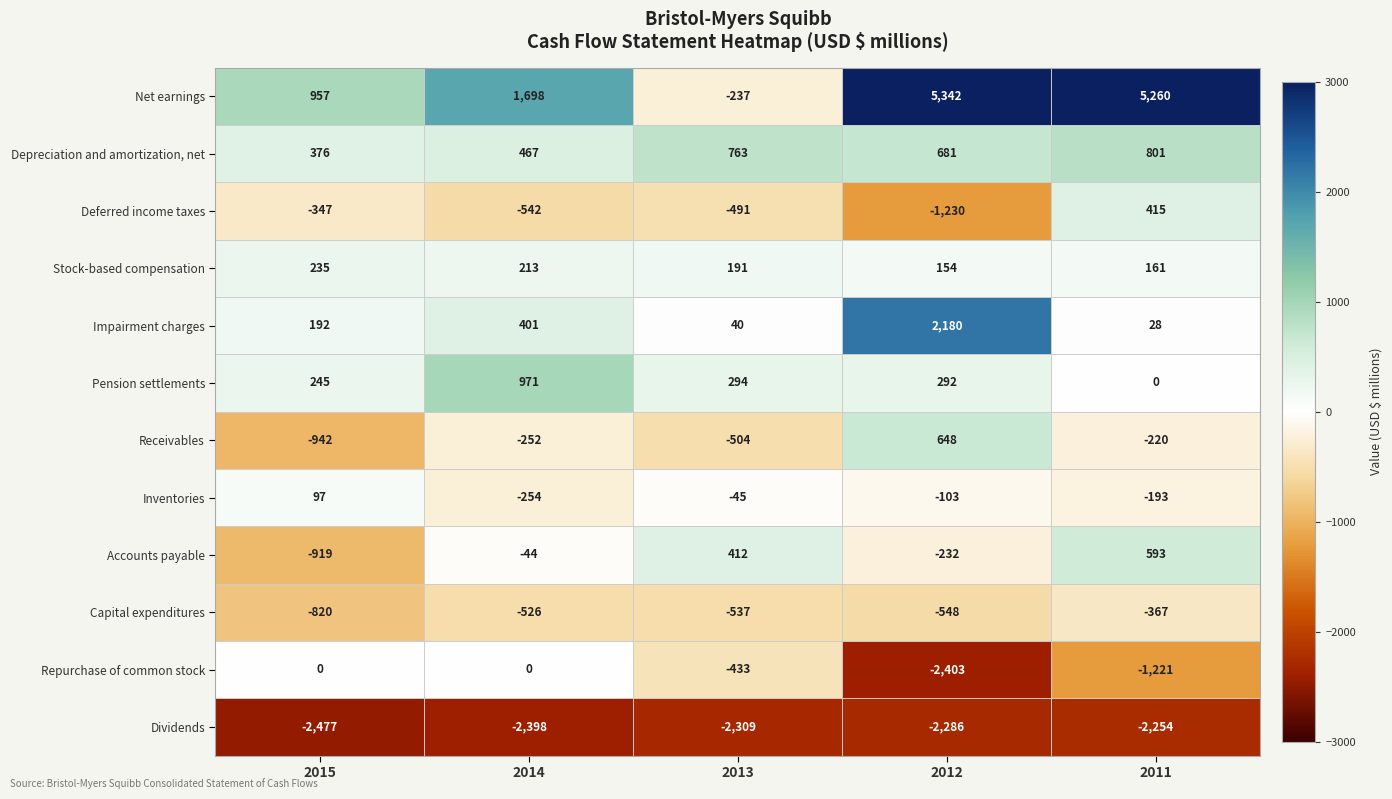

At 2011, list the series in order from largest to smallest.

Net earnings, Depreciation and amortization, net, Accounts payable, Deferred income taxes, Stock-based compensation, Impairment charges, Pension settlements, Inventories, Receivables, Capital expenditures, Repurchase of common stock, Dividends